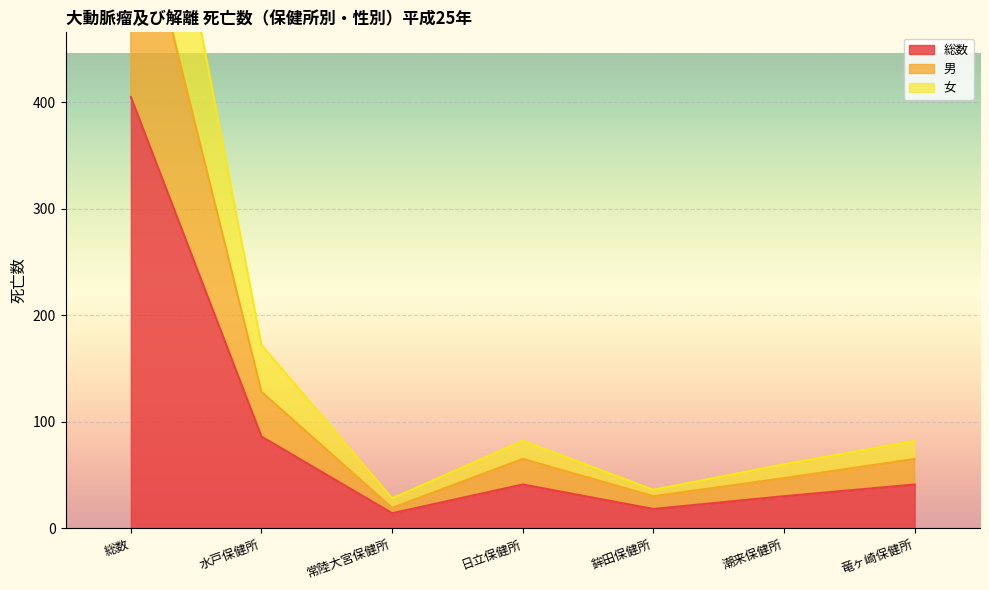

At 水戸保健所, list the series in order from smallest to largest.

総数, 男, 女